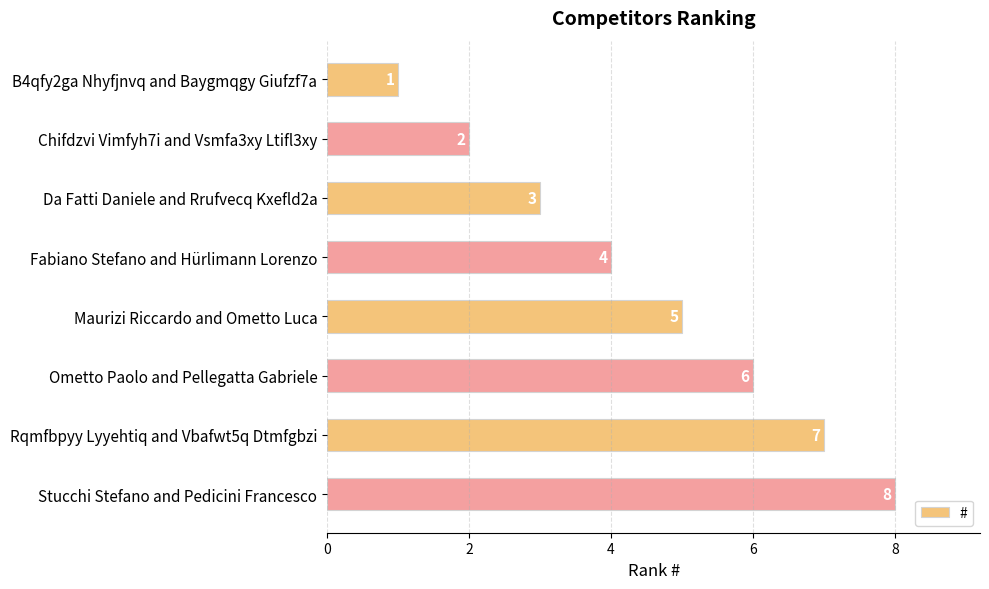

Where is the data nearest to the value 4?

Fabiano Stefano and Hürlimann Lorenzo